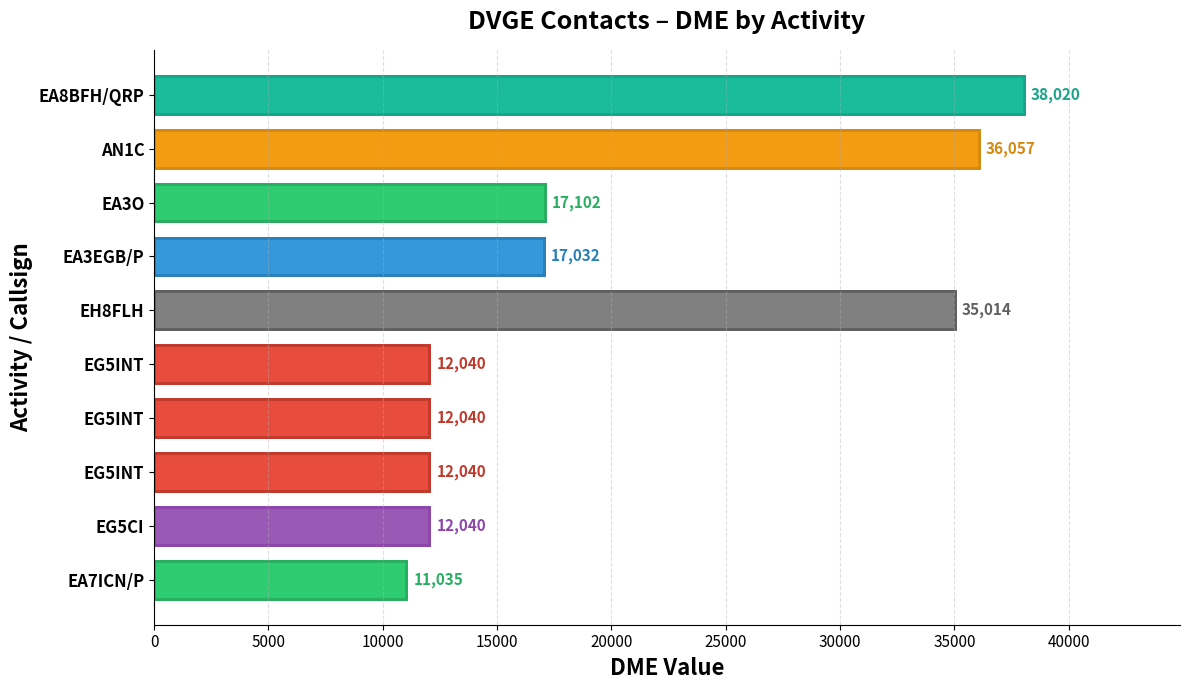

What is the greatest value displayed?

38020